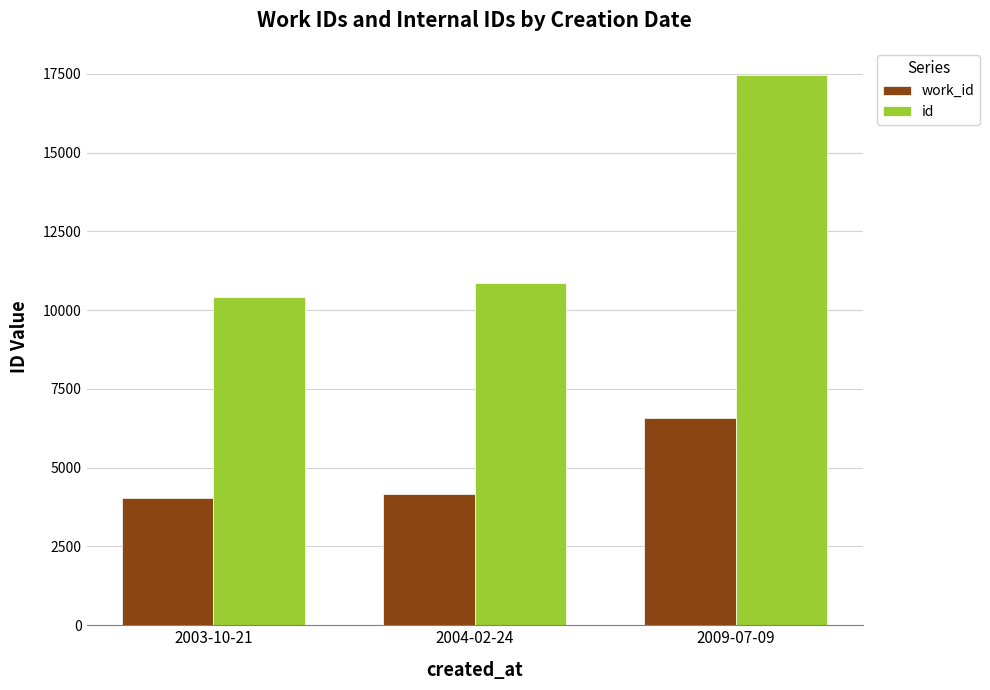

What is the difference between the maximum and minimum values in the id series?

7028